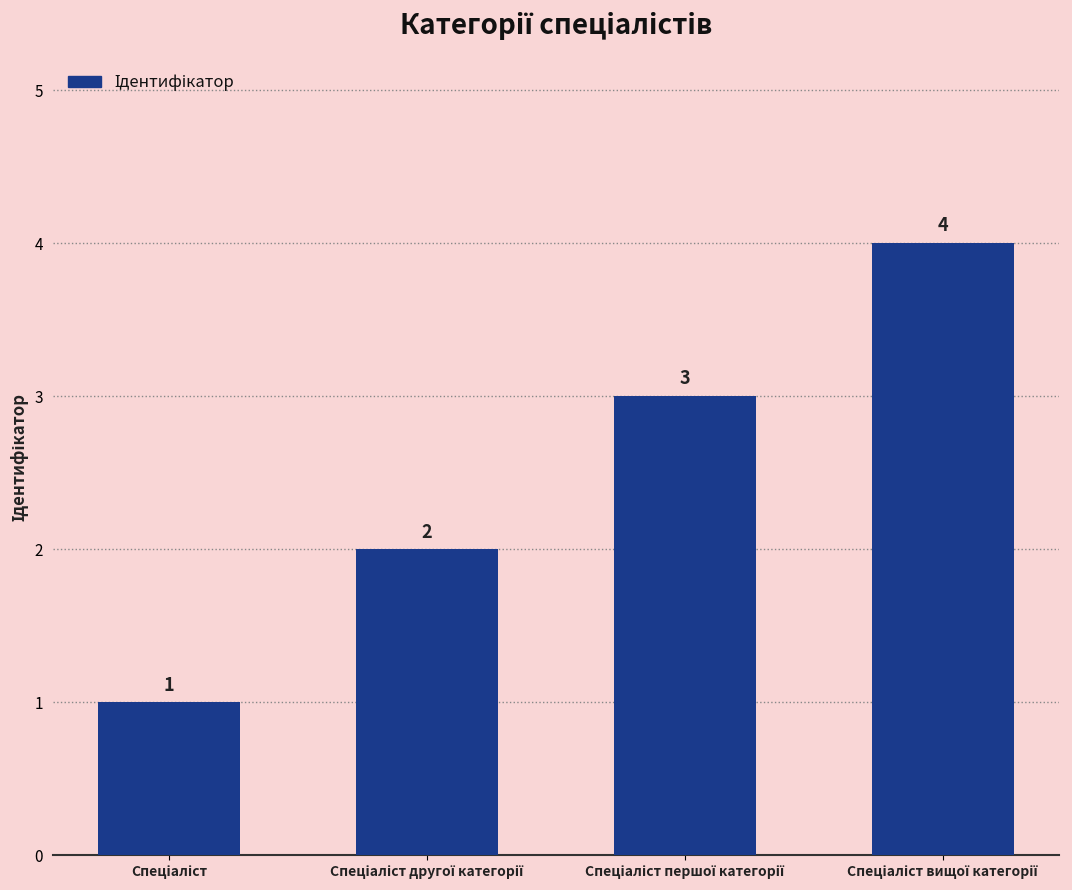

What is the greatest value displayed?

4